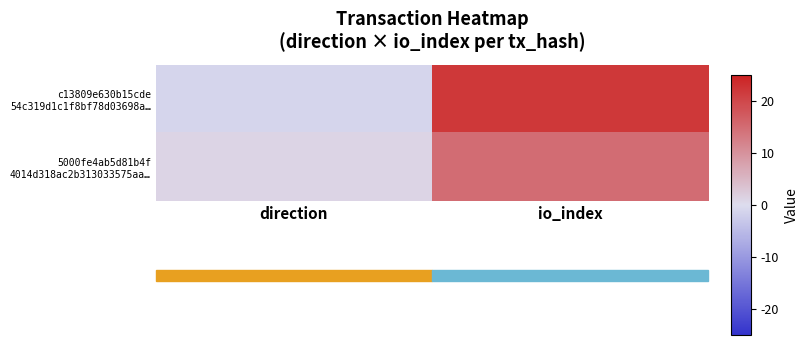

Rank the series by their average value, from lowest to highest.

5000fe4ab5d81b4f 4014d318ac2b313033575aa…, c13809e630b15cde 54c319d1c1f8bf78d03698a…